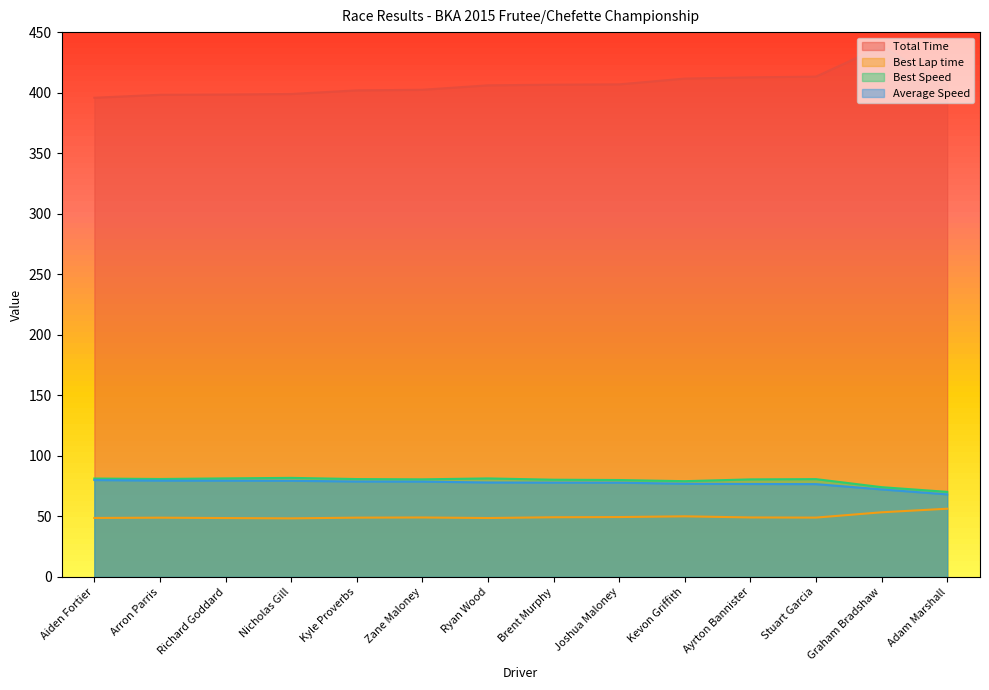

At how many categories does at least one series exceed 279?

14